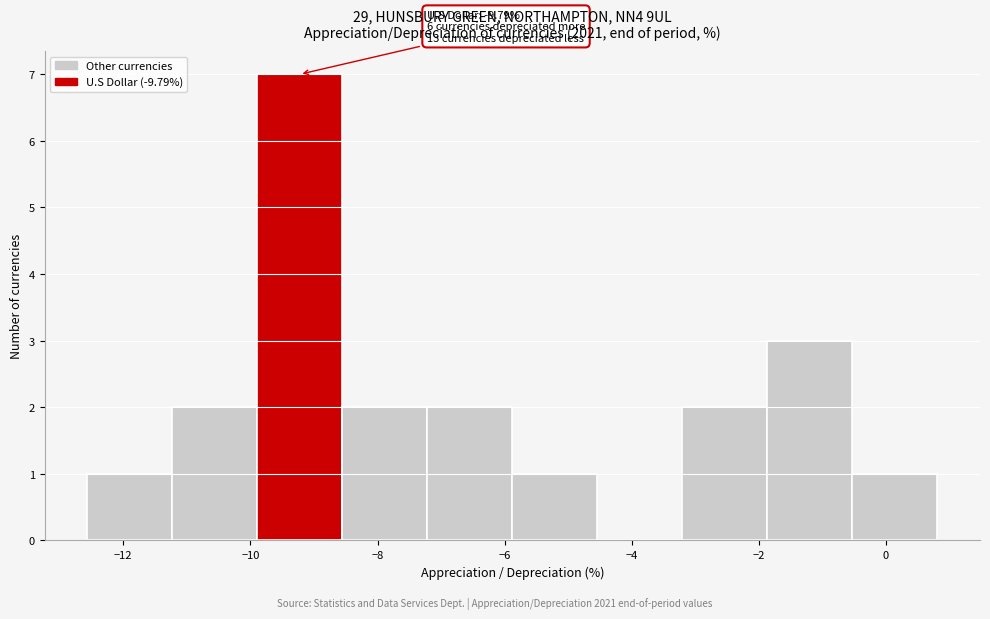

Which range on the x-axis has the tallest bar?

-9.8 to -8.6